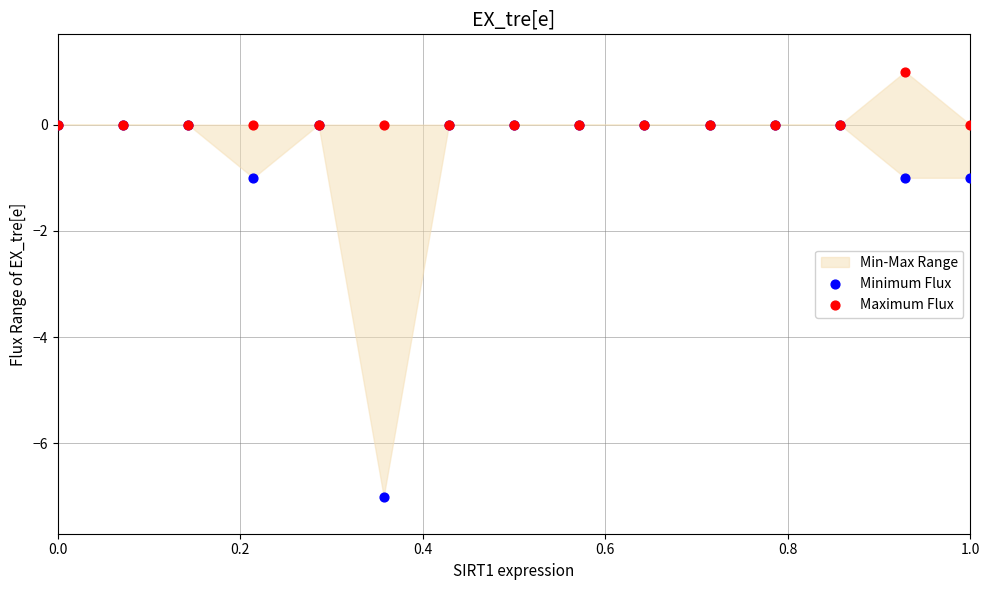

Which series has the widest spread of Y values?

Minimum Flux